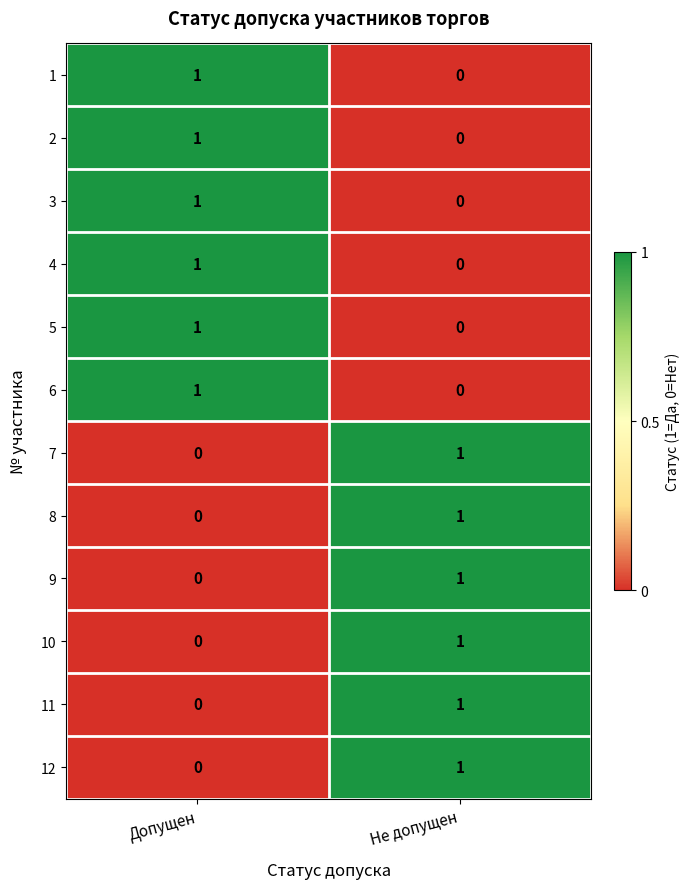

At which label is 10 closest to 0?

Допущен